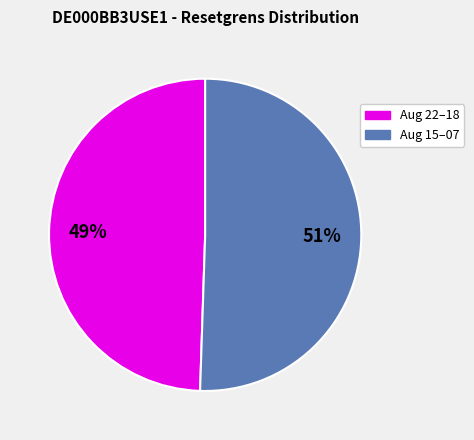

Is there a majority slice in this chart?

Yes